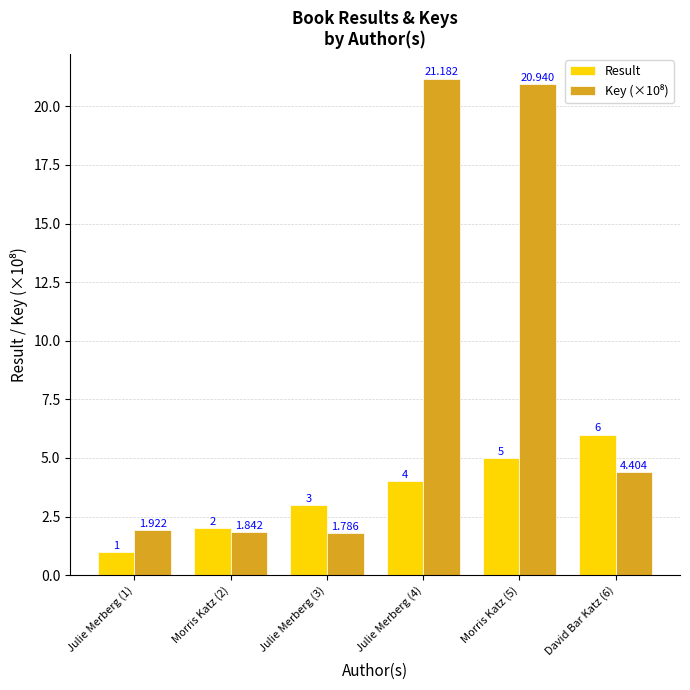

Between Morris Katz (2) and David Bar Katz (6), which series saw the biggest shift?

Result